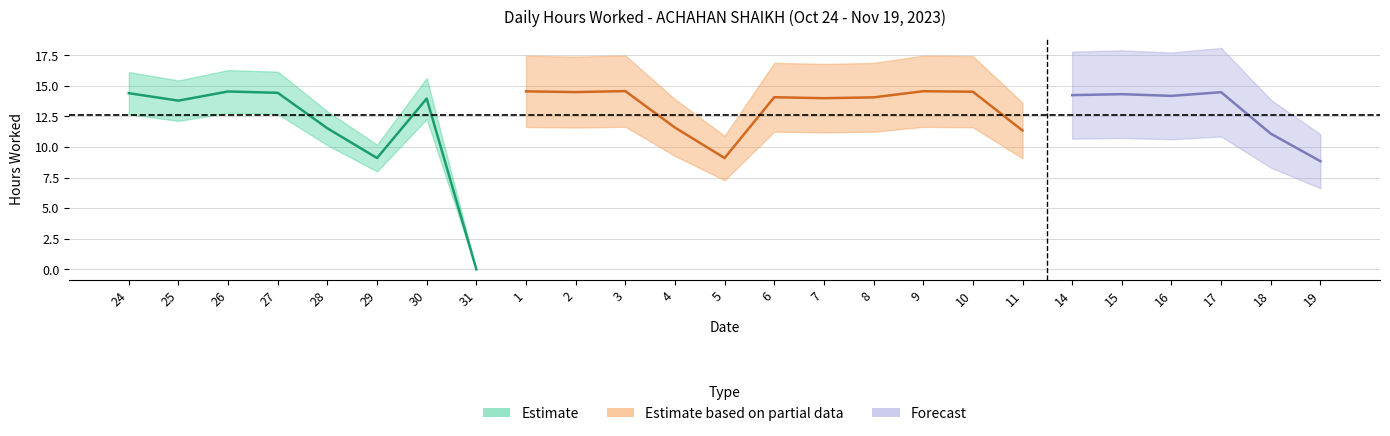

What is the change in value from 3 to 16?

-0.4